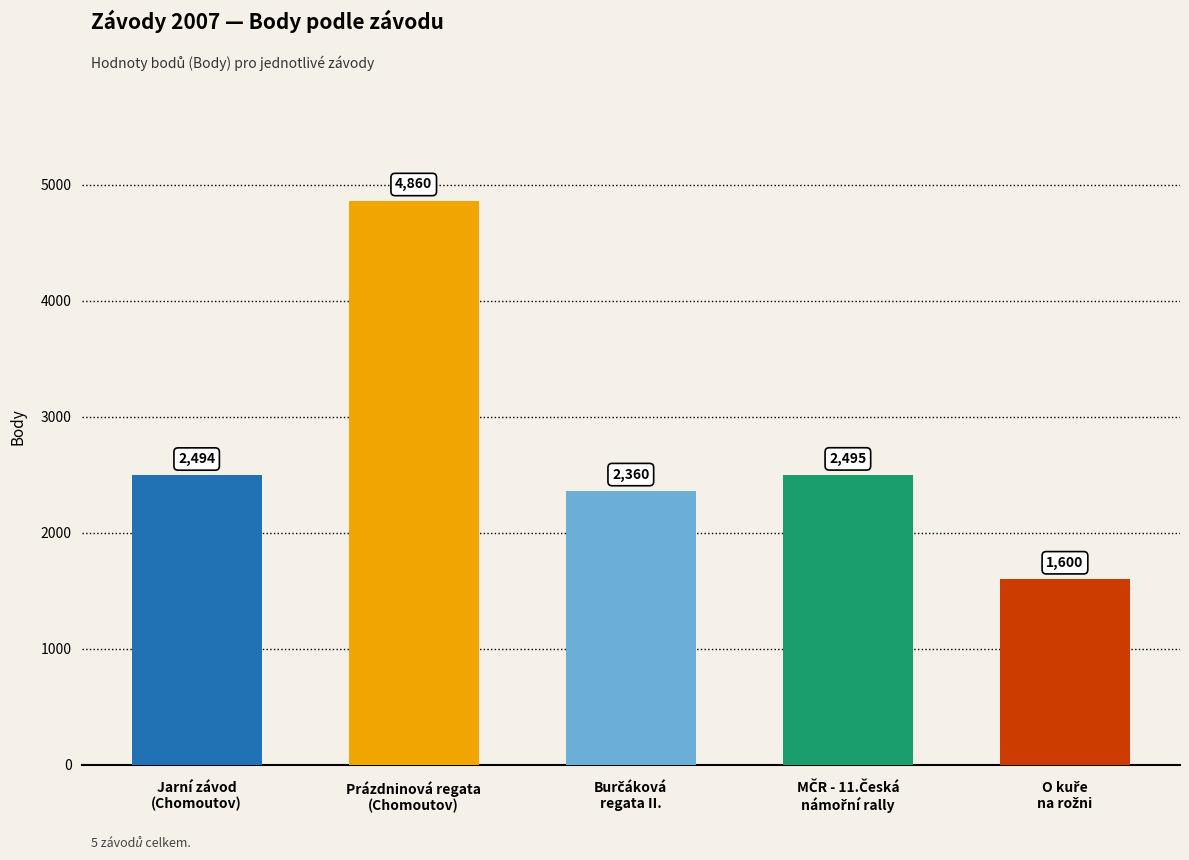

How many distinct data groups are displayed?

1